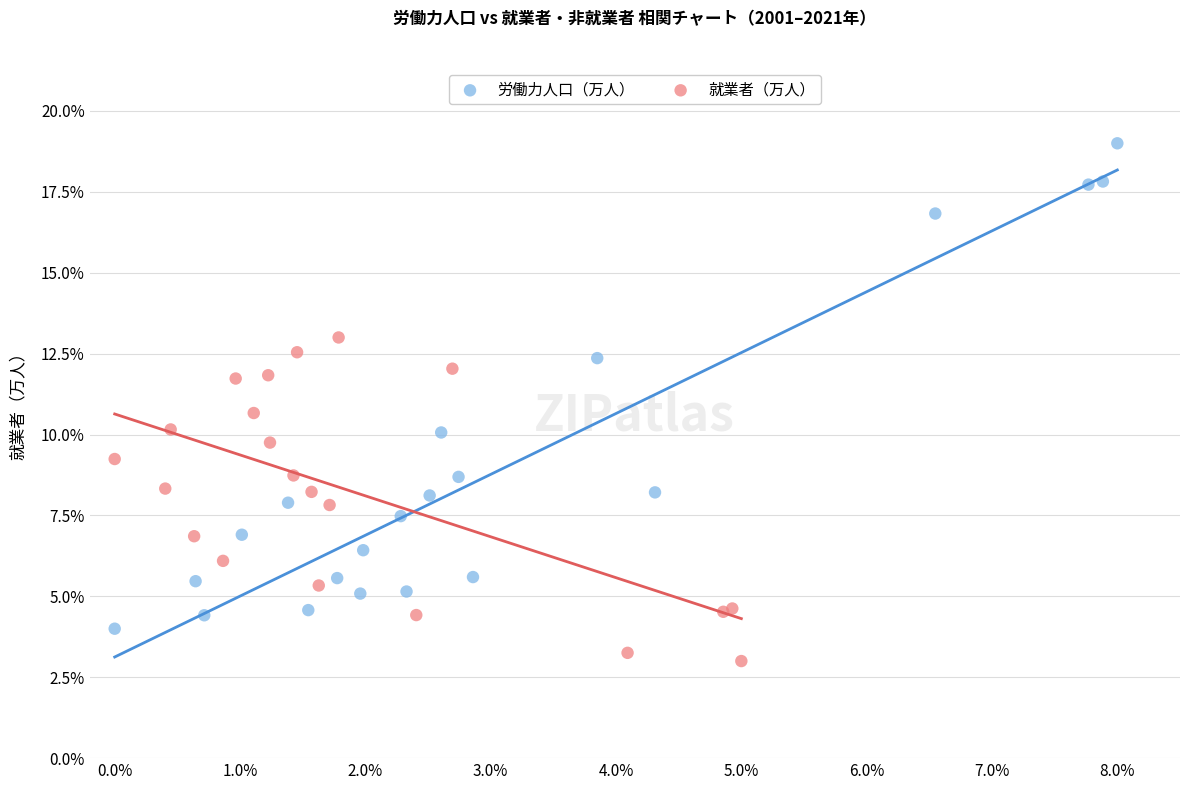

What are all the series names shown in the legend?

労働力人口（万人）, 就業者（万人）